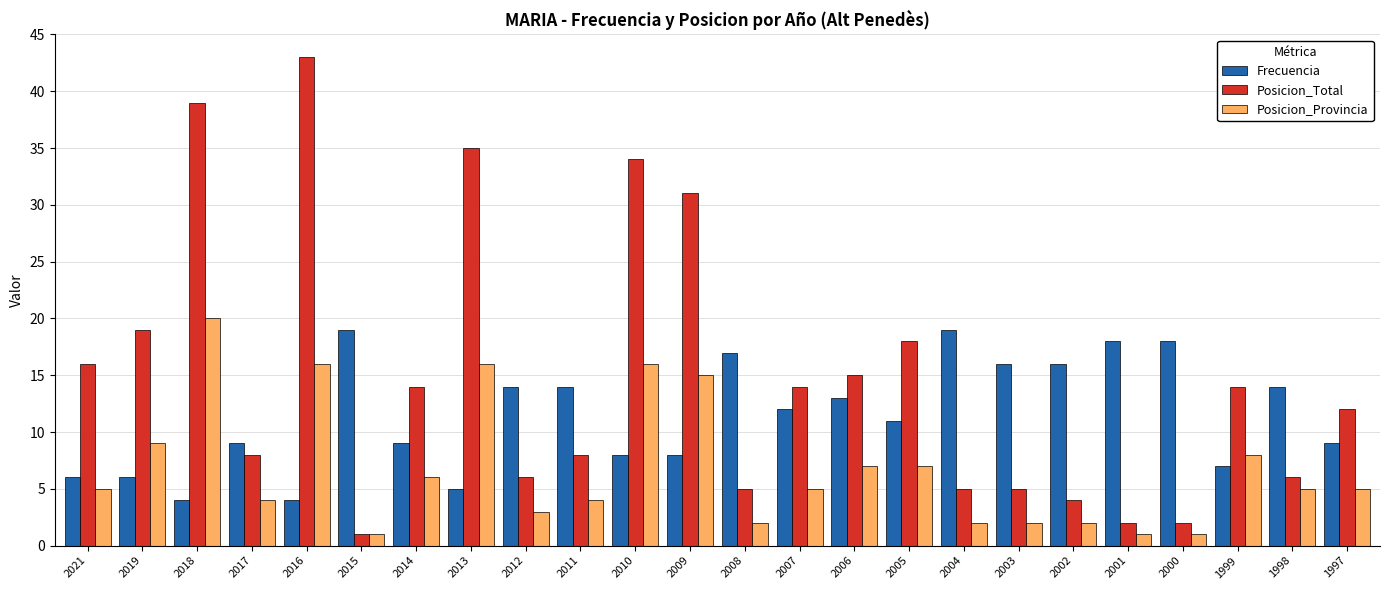

What is the sum of the Frecuencia values at 2017 and 2006?

22